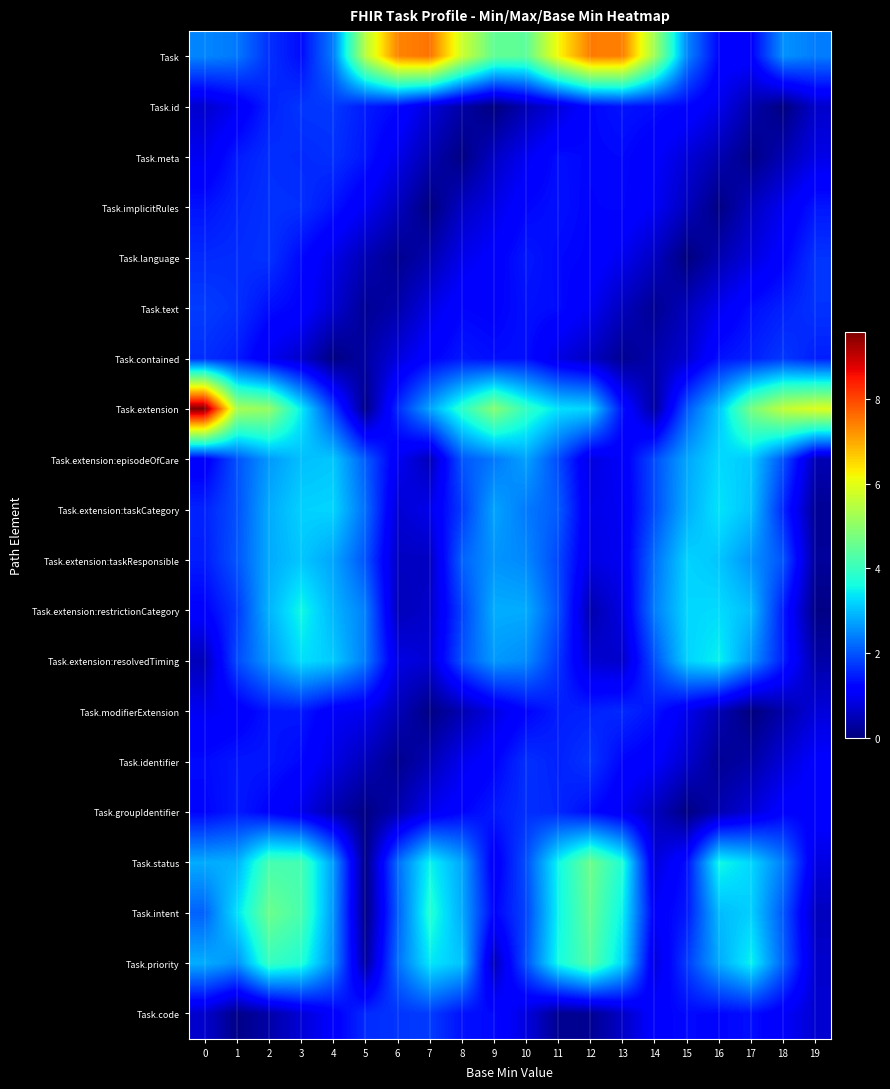

Rank the series at 1 from lowest to highest value.

Task.code, Task.id, Task.modifierExtension, Task.identifier, Task.groupIdentifier, Task.meta, Task.contained, Task.implicitRules, Task.language, Task.text, Task.extension:restrictionCategory, Task.extension:resolvedTiming, Task.extension:taskCategory, Task.extension:episodeOfCare, Task.extension:taskResponsible, Task, Task.priority, Task.status, Task.intent, Task.extension